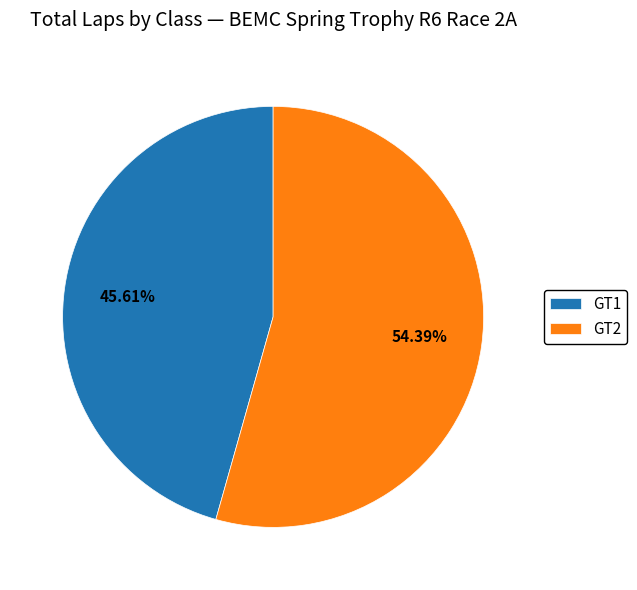

To the nearest percent, what portion does GT1 represent?

46%